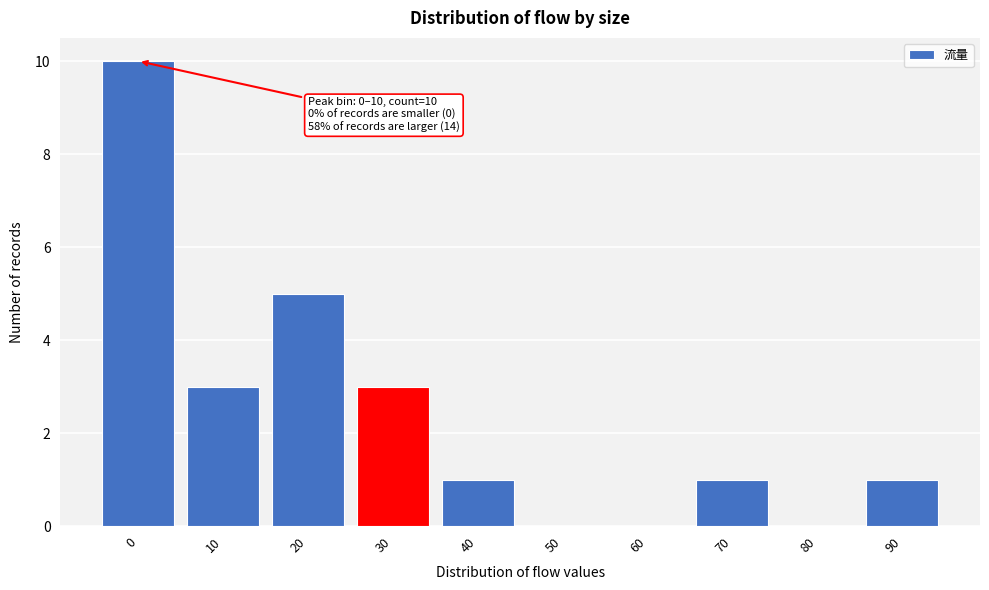

What is the change in value from 0 to 60?

-10